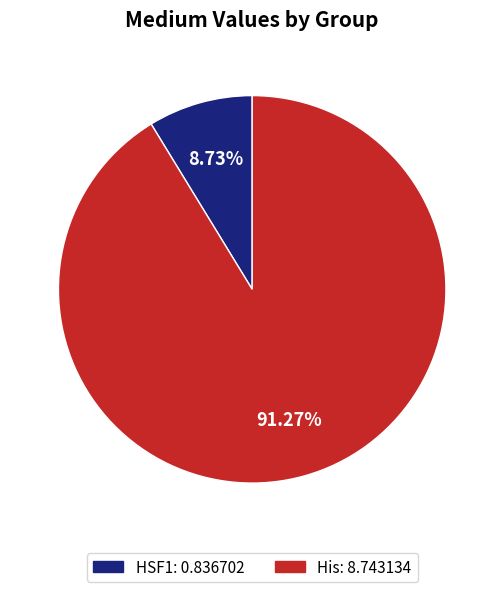

Between HSF1 and His, which is larger?

His